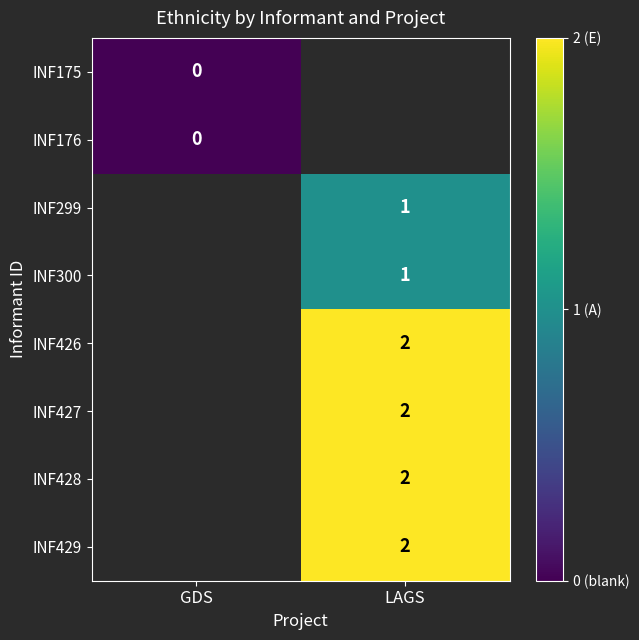

Is the value of INF429 at LAGS greater than the value of INF299 at LAGS?

Yes